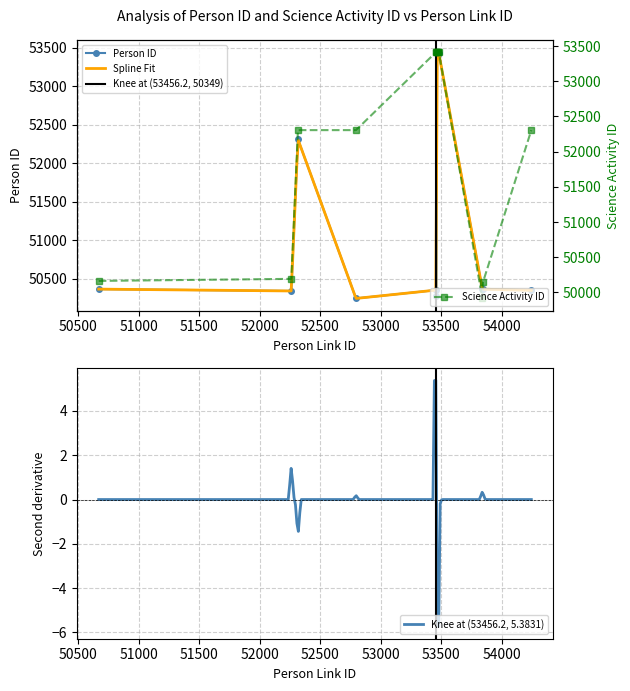

How many categories are shown in the chart?

13